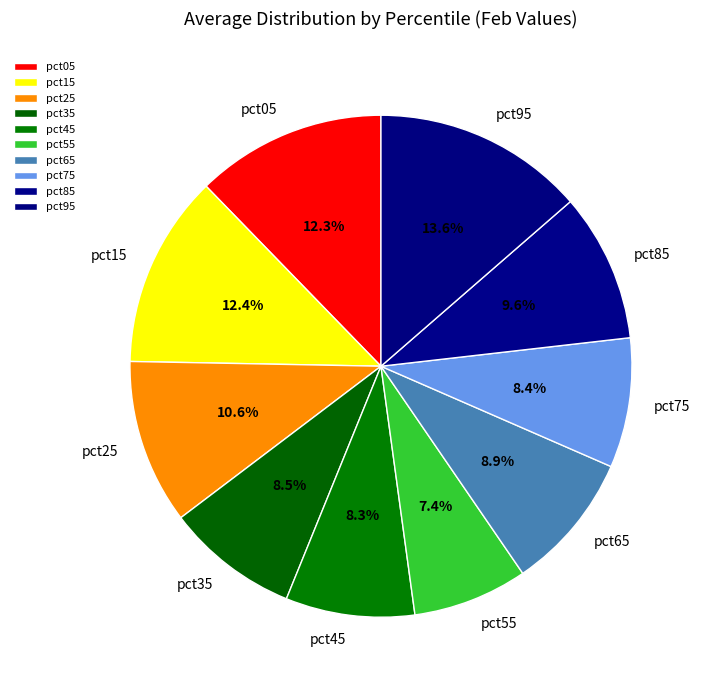

To the nearest percent, what is the average slice percentage?

10%